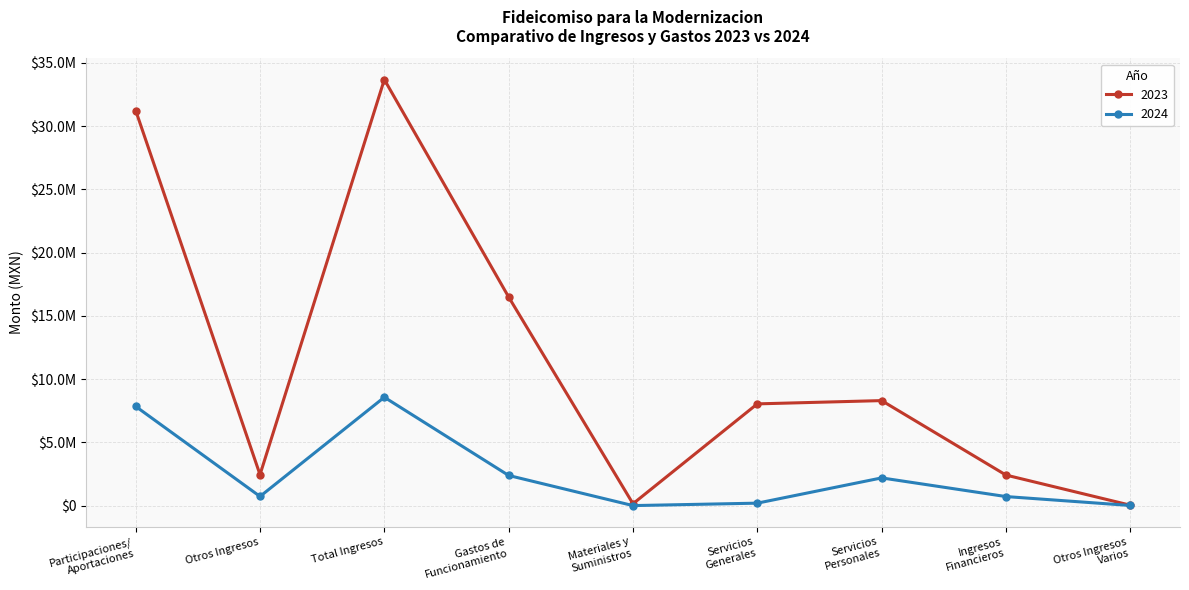

True or false: 2024 and 2023 cross at least once.

False